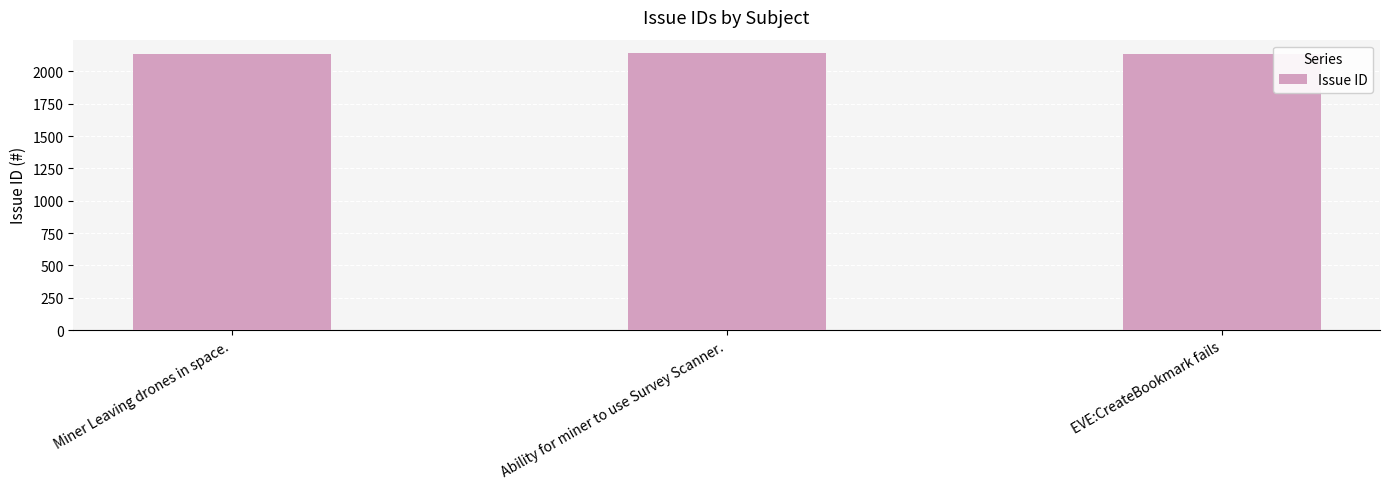

What is the difference between the values at EVE:CreateBookmark fails and Ability for miner to use Survey Scanner.?

2